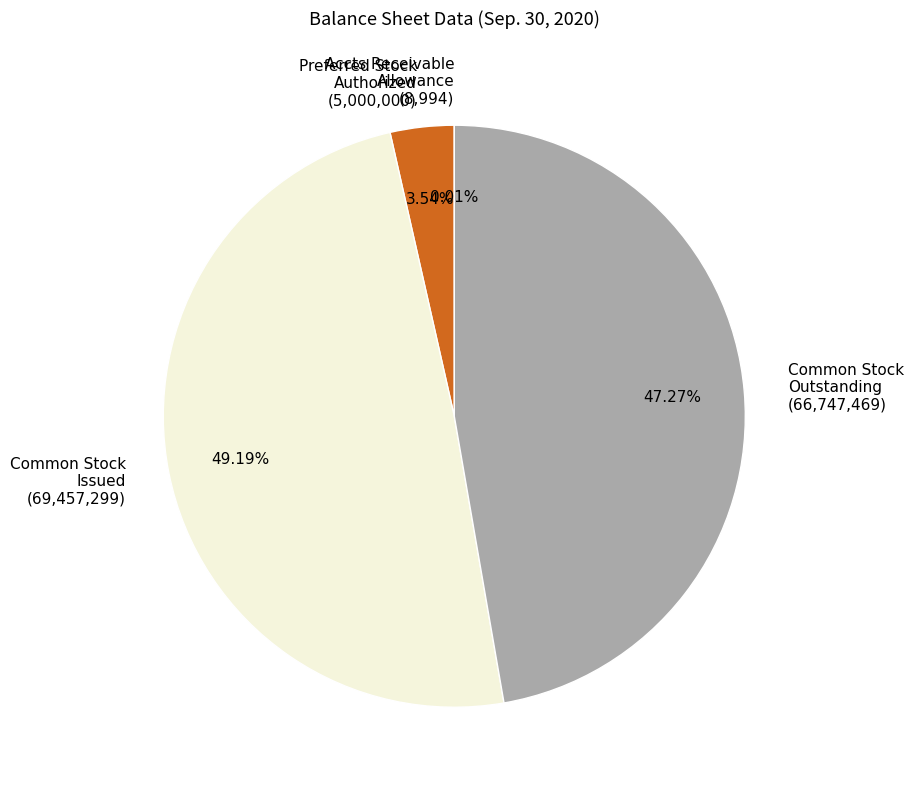

Approximately how many times larger is the value at Common Stock Issued (69,457,299) compared to Preferred Stock Authorized (5,000,000)?

13.9